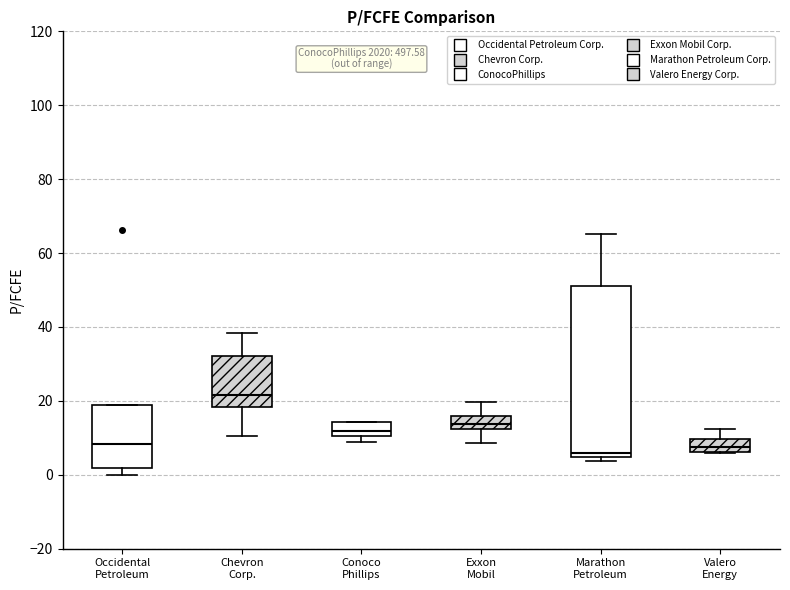

Where is the upper edge of the box for Chevron Corp. on the y-axis? The values are not printed on the chart, so give them approximately, as read against the axis.

32